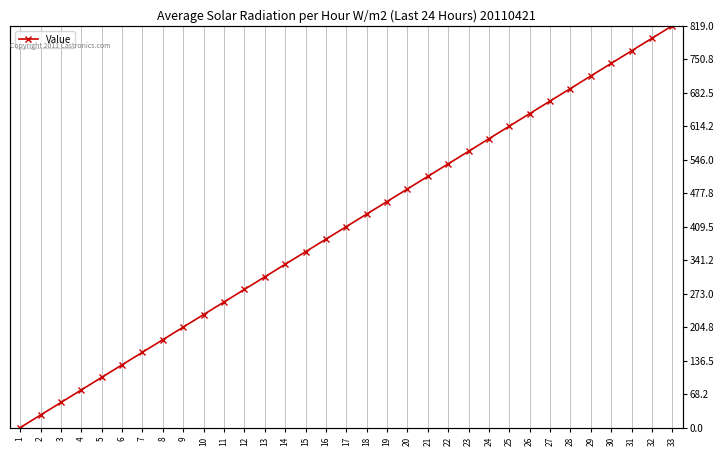

Approximately how many times larger is the value at 28 compared to 11?

2.7